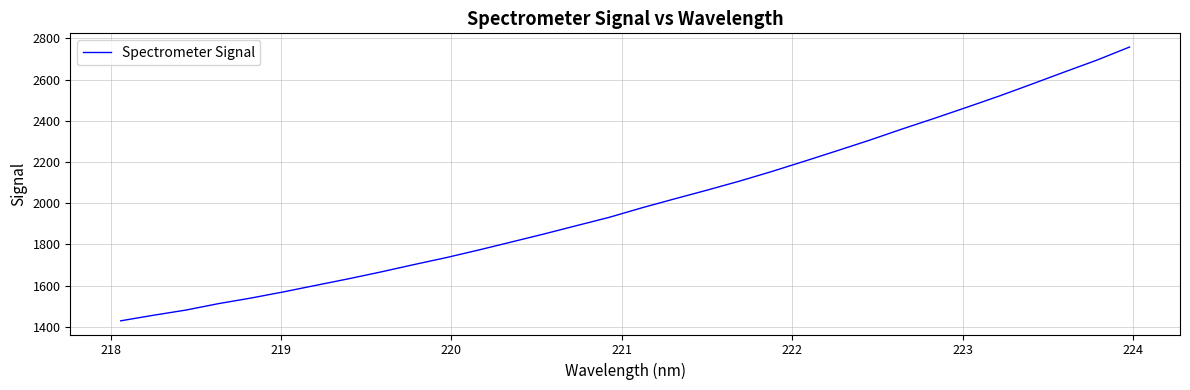

What is the smallest value displayed?

1429.3